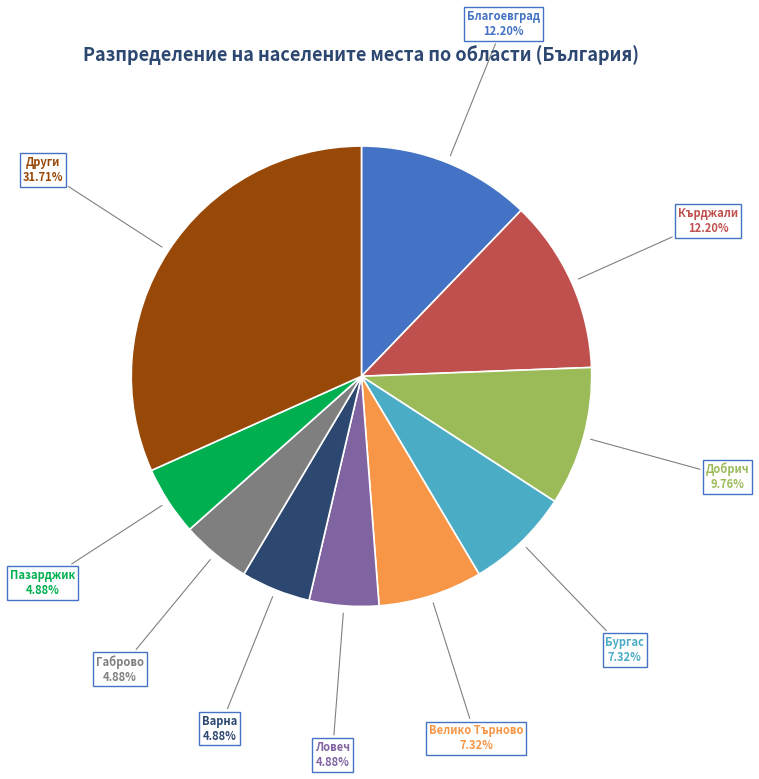

Is there a majority slice in this chart?

No